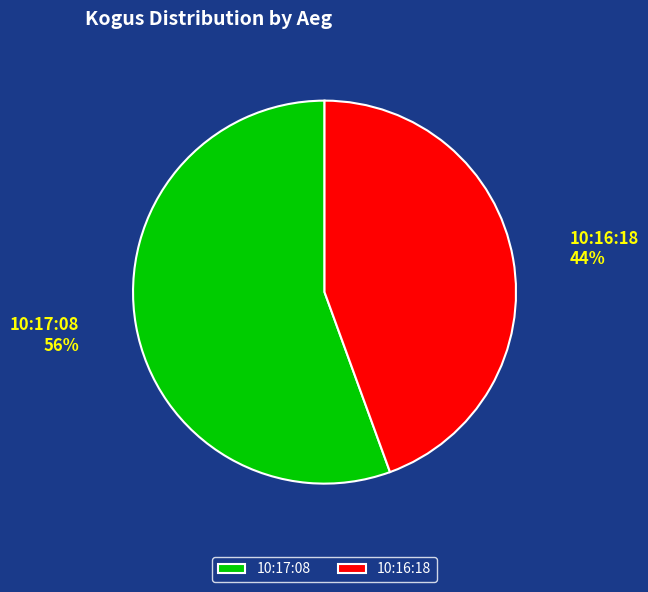

To the nearest percent, what is the combined percentage of 10:17:08 and 10:16:18?

100%